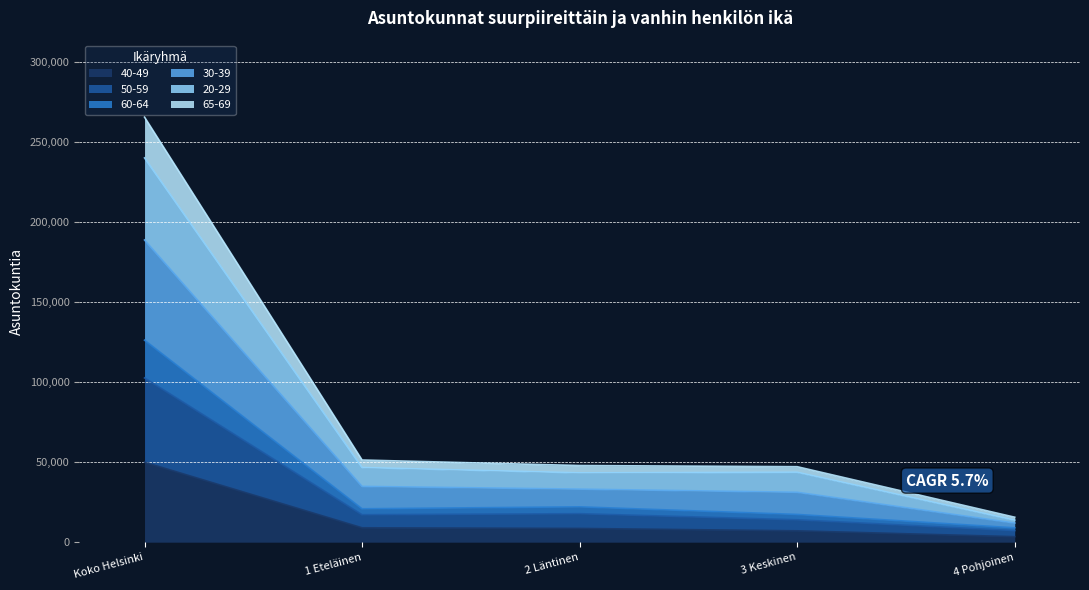

Read the 40-49 value at 2 Läntinen, to the nearest 10.

8580